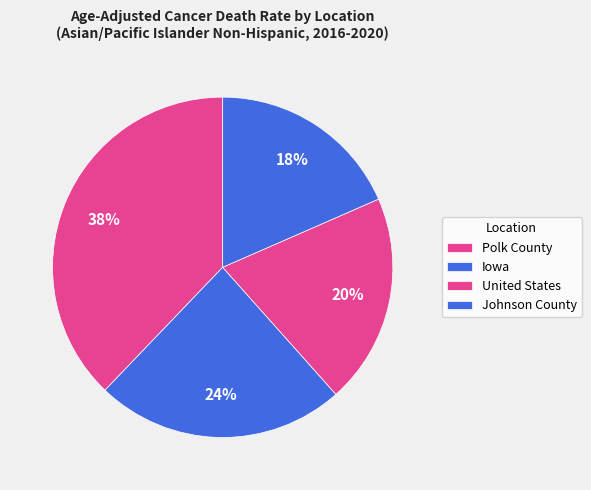

What is the change in value from Iowa to Johnson County?

-25.1